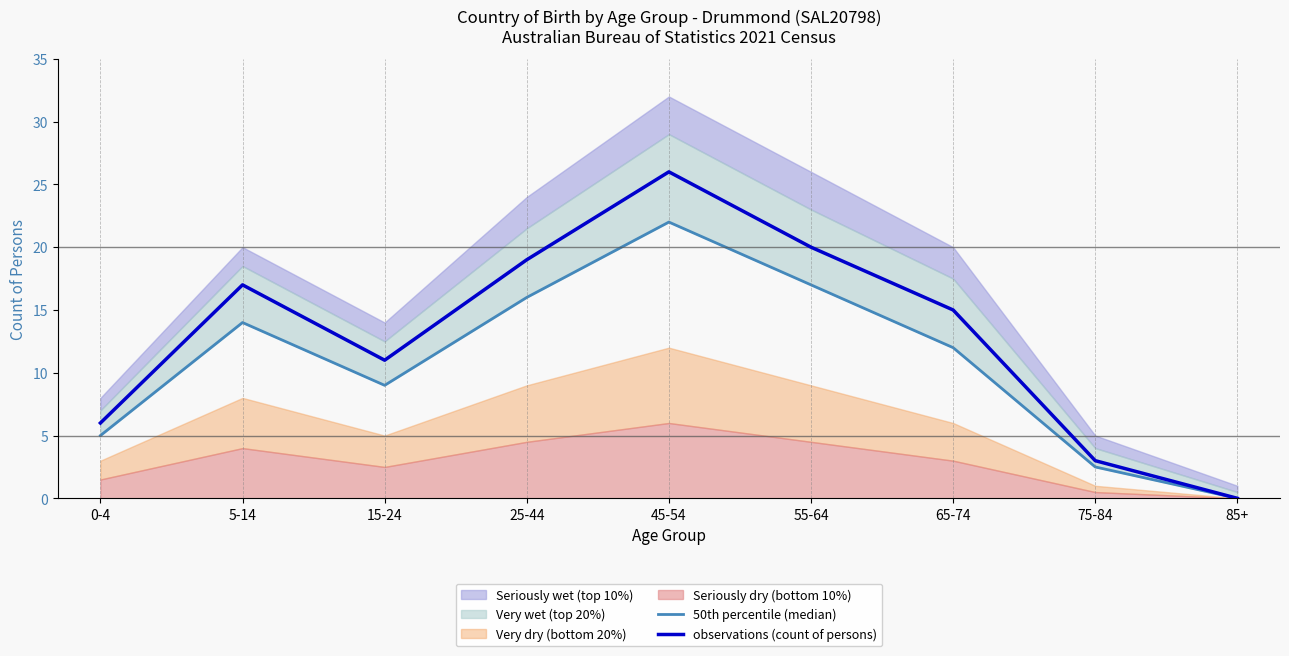

Reading left to right, list all the values displayed in this chart.

50th percentile (median): 5.0	14.0	9.0	16.0	22.0	17.0	12.0	2.5	0.0
observations (count of persons): 6.0	17.0	11.0	19.0	26.0	20.0	15.0	3.0	0.0